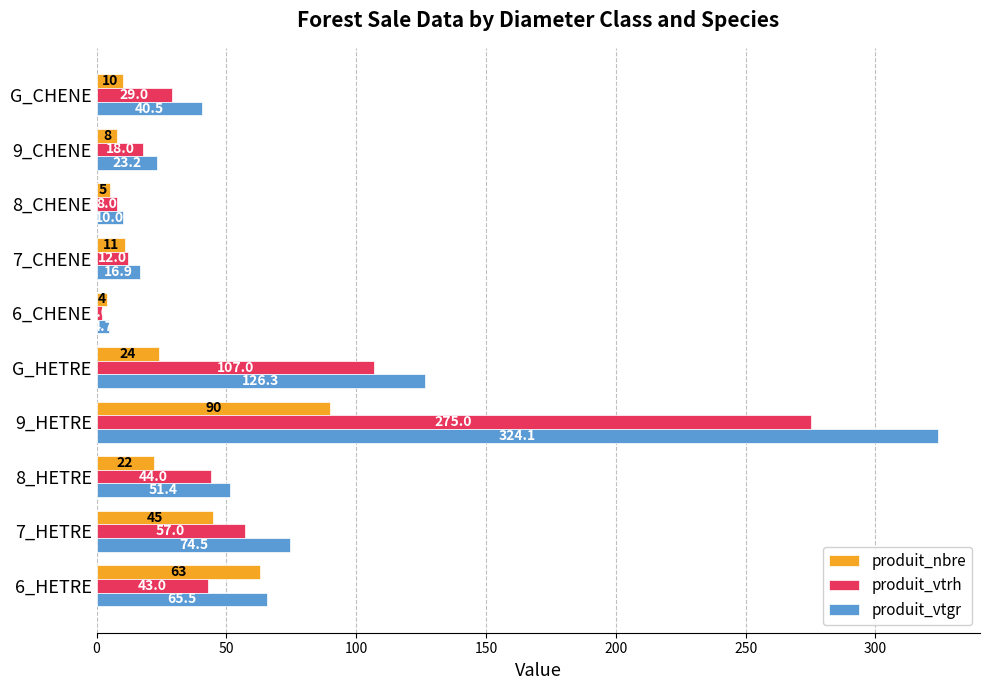

What is the difference between the maximum and minimum values in the produit_nbre series?

86.0